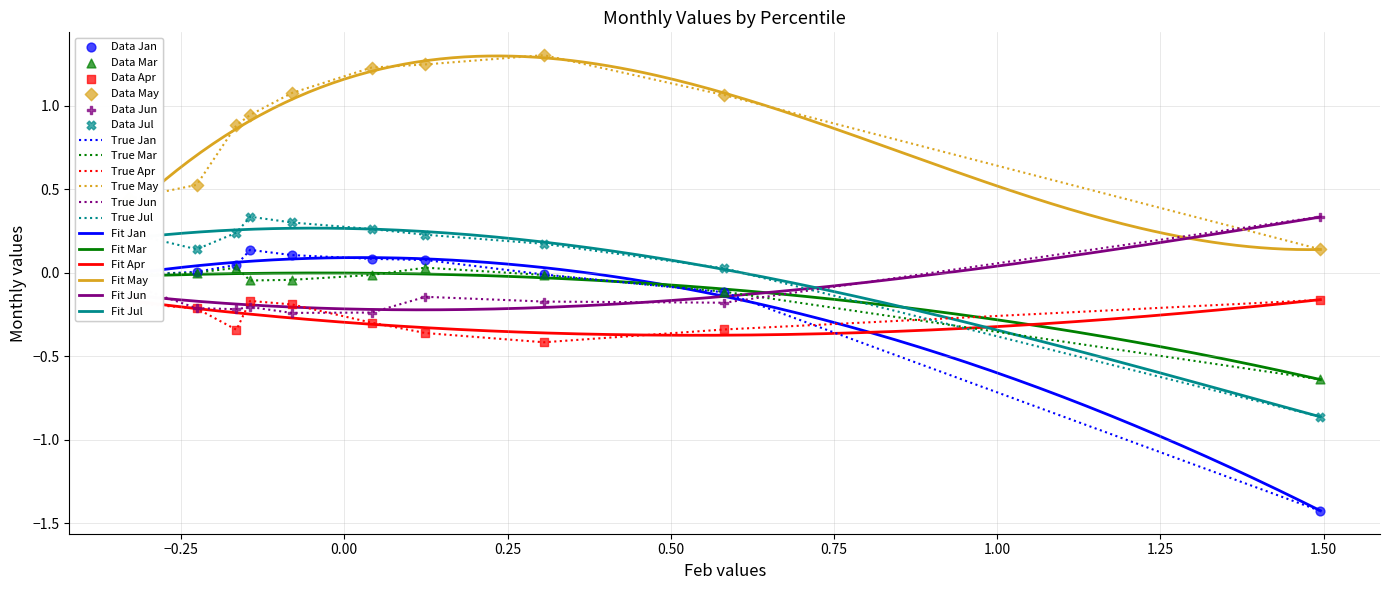

Which series has the largest total across all categories?

May